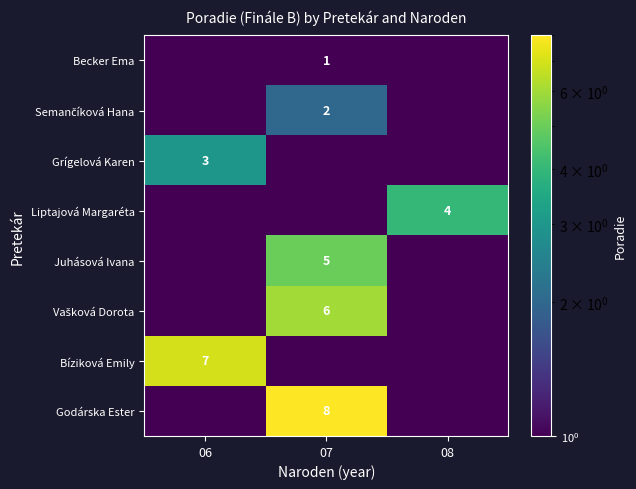

What is the greatest value displayed?

8.0